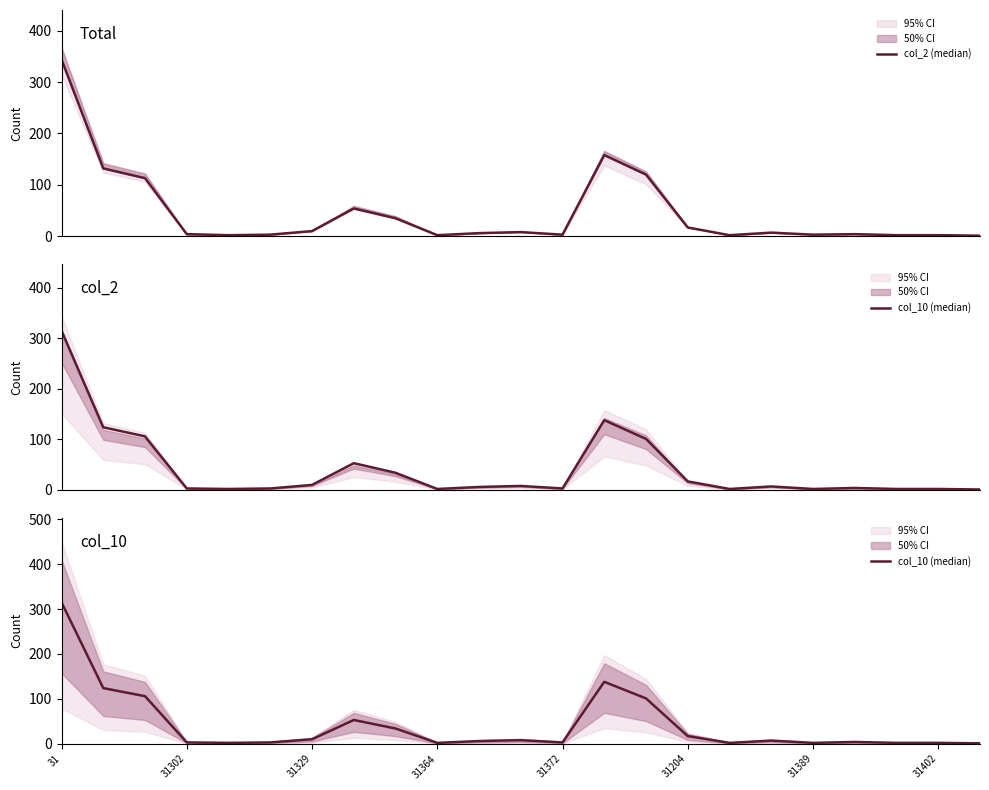

True or false: col_10 (median) and col_2 (median) cross at least once.

False